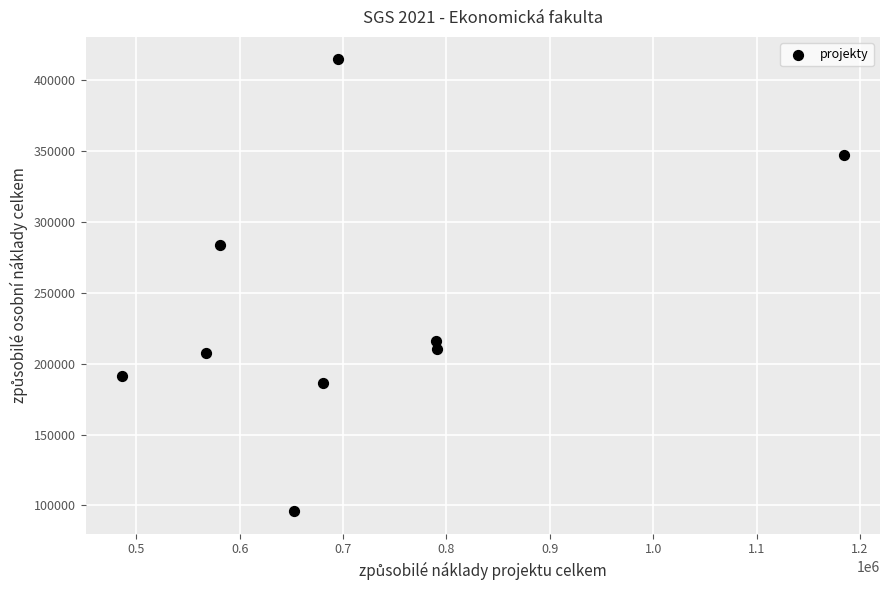

What is the average X value?

714084.3